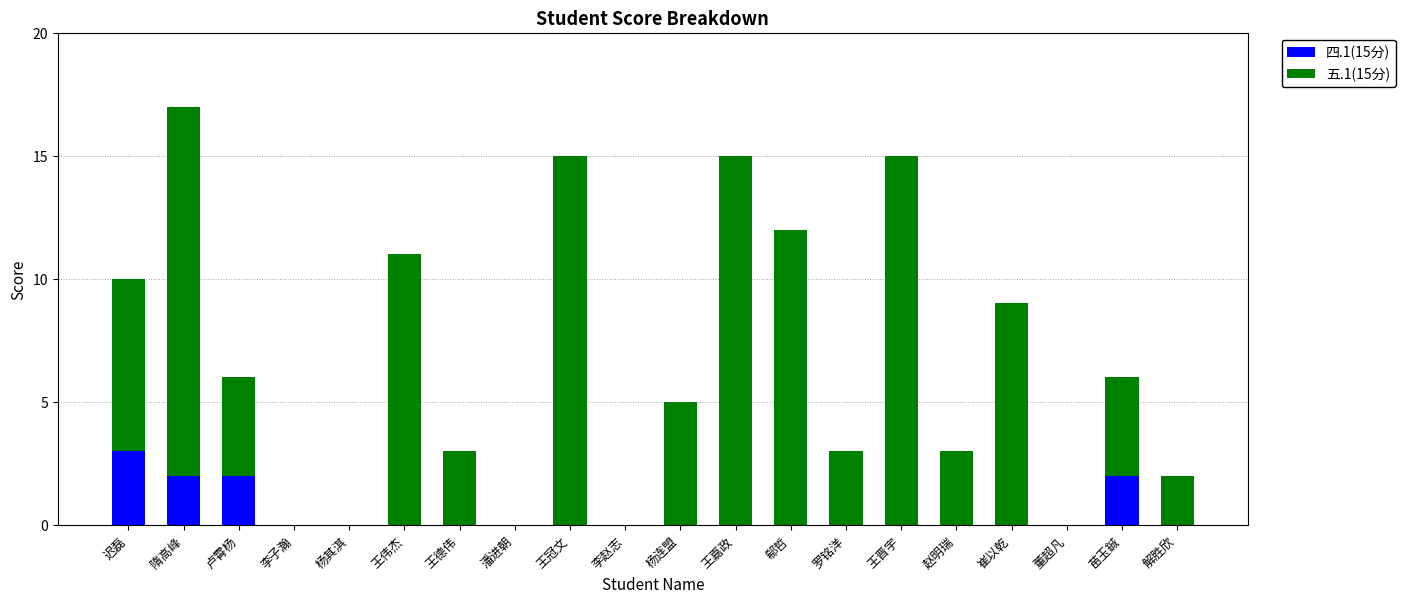

The value of 四.1(15分) at 杨其淇 is 0. True or false?

True